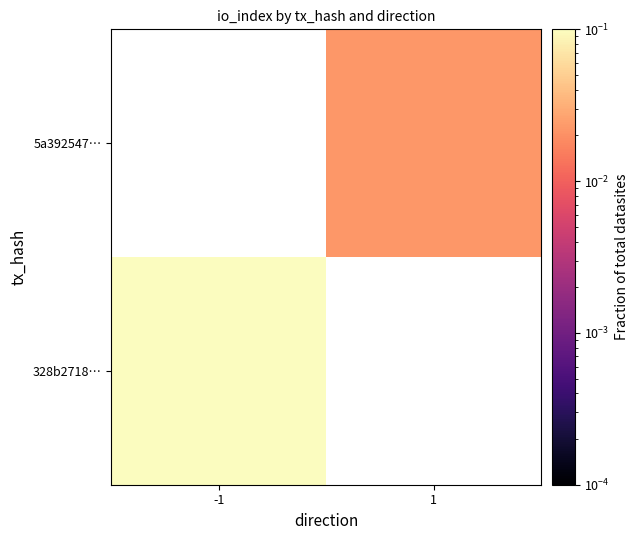

Which category has the highest value across all series?

-1